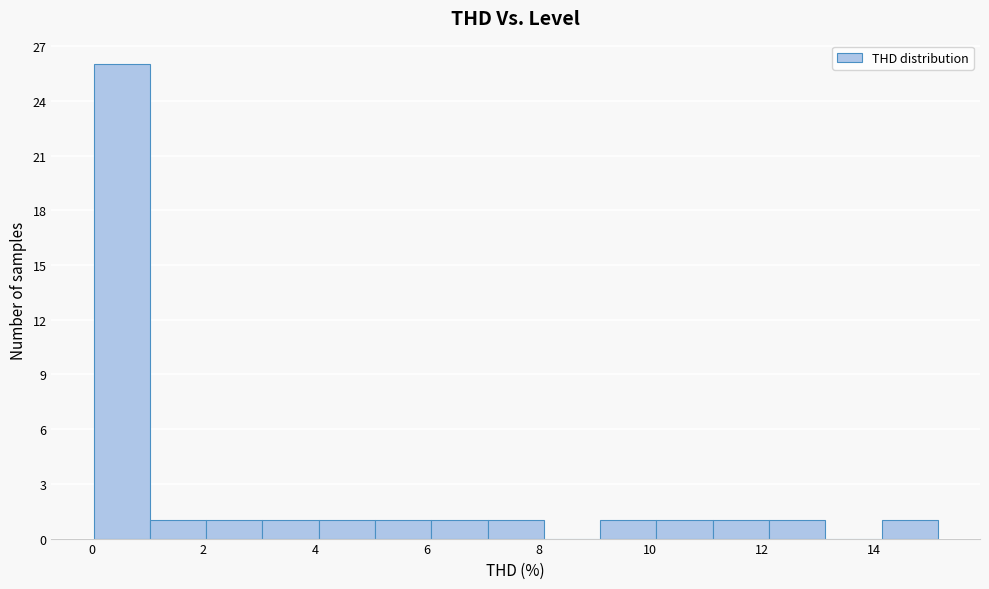

What is the height of the bar covering 2.0 to 3.0 on the x-axis? Neither the bar edges nor the heights are printed on the chart, so give them approximately, as read against the axes.

1